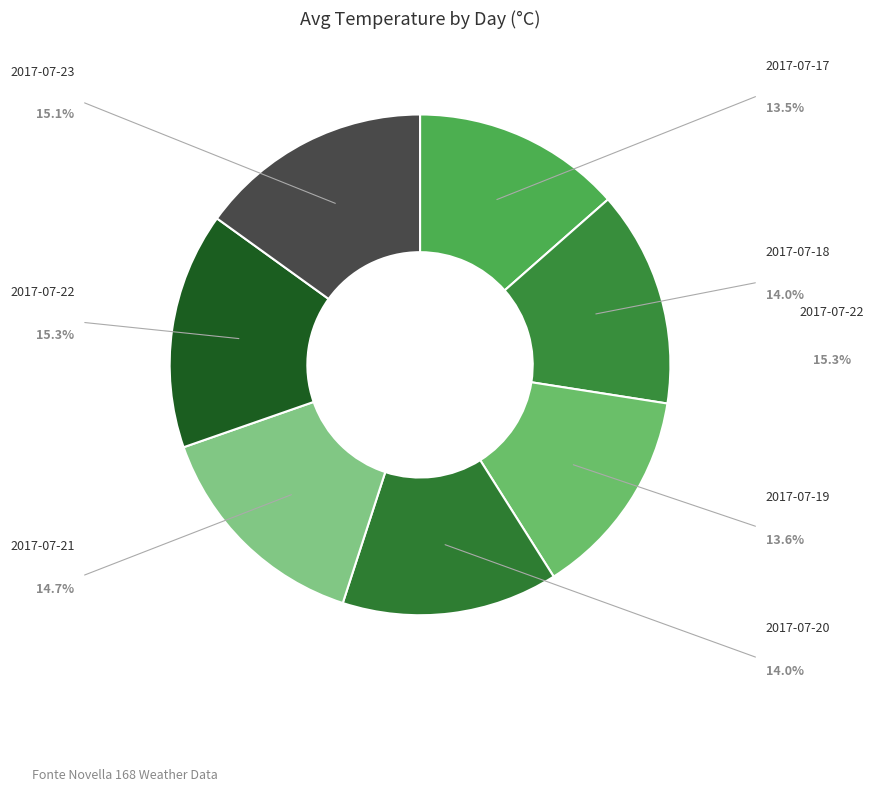

To the nearest percent, what is the difference between the largest and smallest slice percentages?

2%